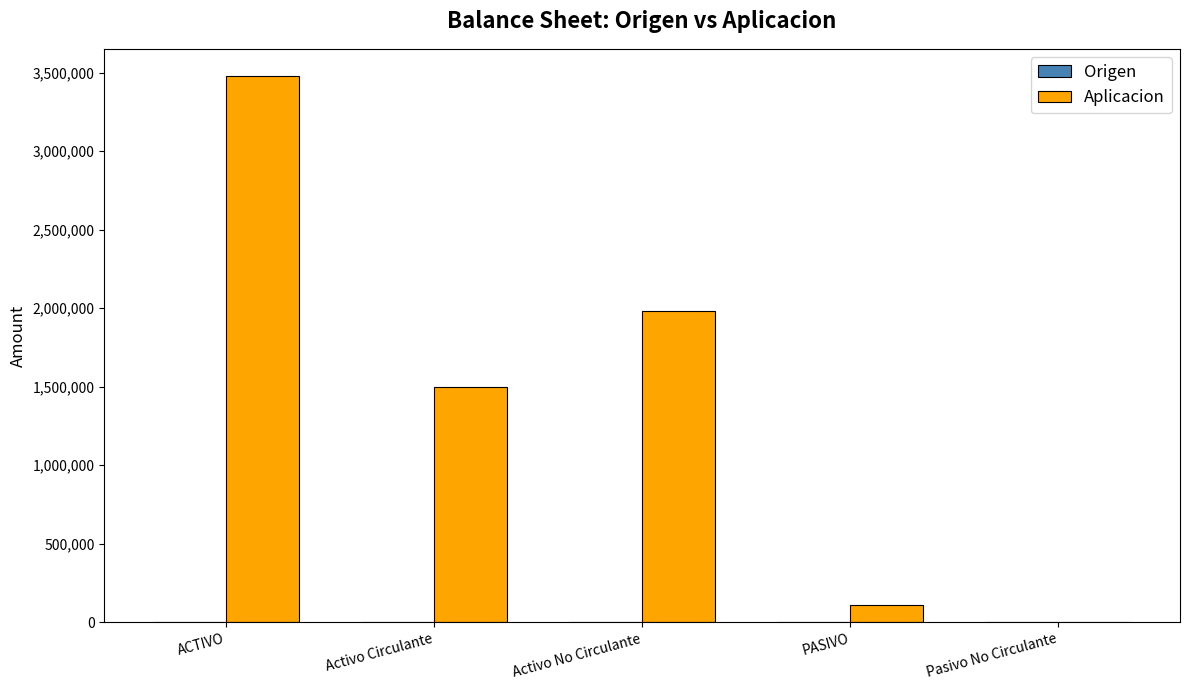

Reading left to right, transcribe all the data shown in this chart.

ACTIVO=3478072.4	Activo Circulante=1497939.0	Activo No Circulante=1980133.4	PASIVO=110822.4	Pasivo No Circulante=0.0